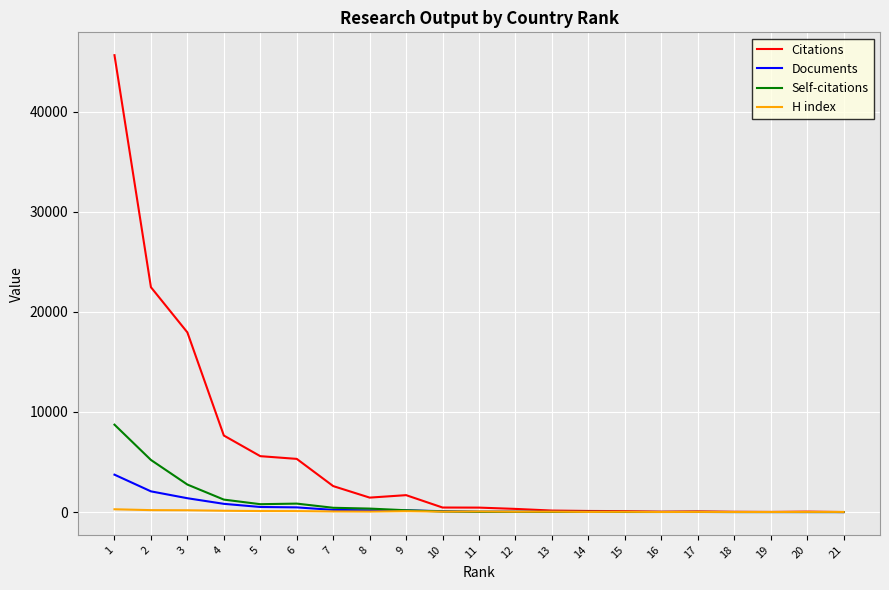

Is the value of Documents at 18 greater than the value of Self-citations at 1?

No